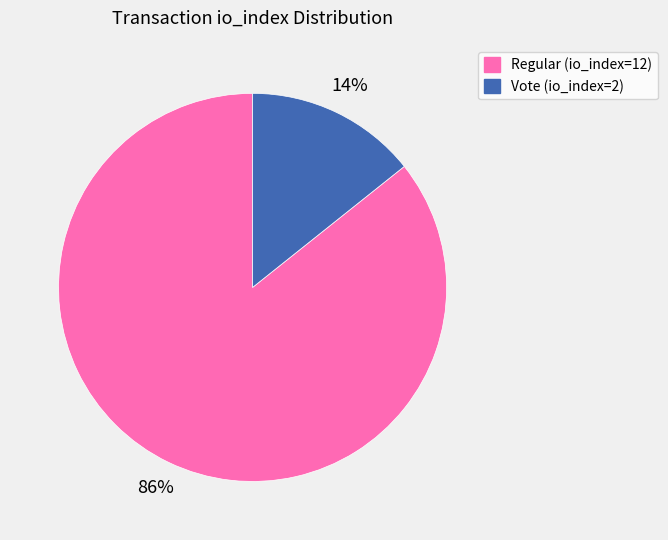

Does any single category account for the majority?

Yes